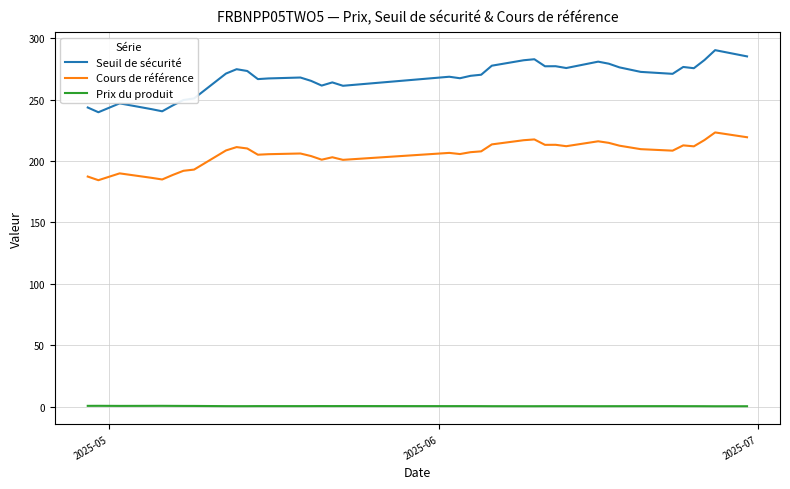

True or false: Seuil de sécurité has more than 2 interior local peaks.

True